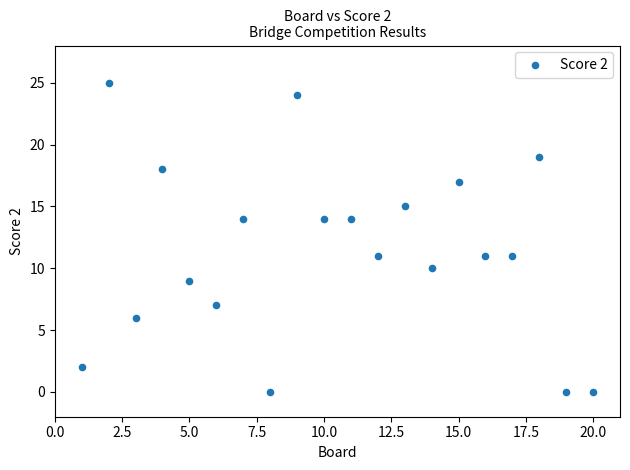

What is the range of Y values (max minus min)?

25